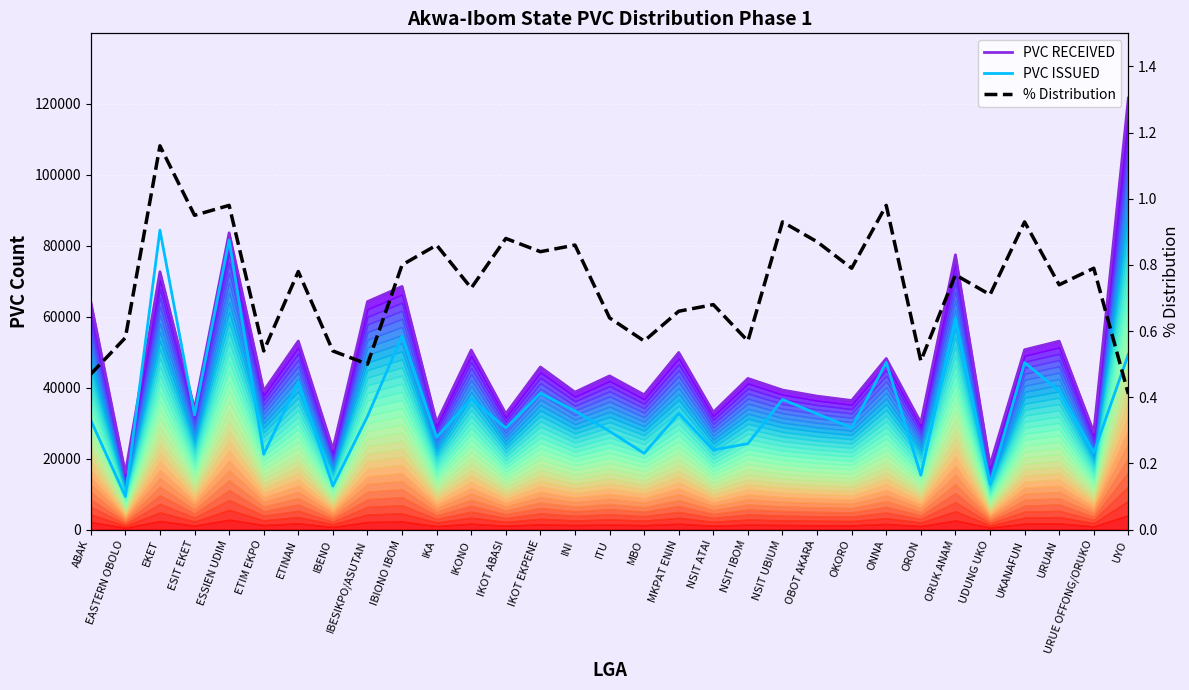

True or false: % Distribution and PVC RECEIVED intersect in this chart.

False